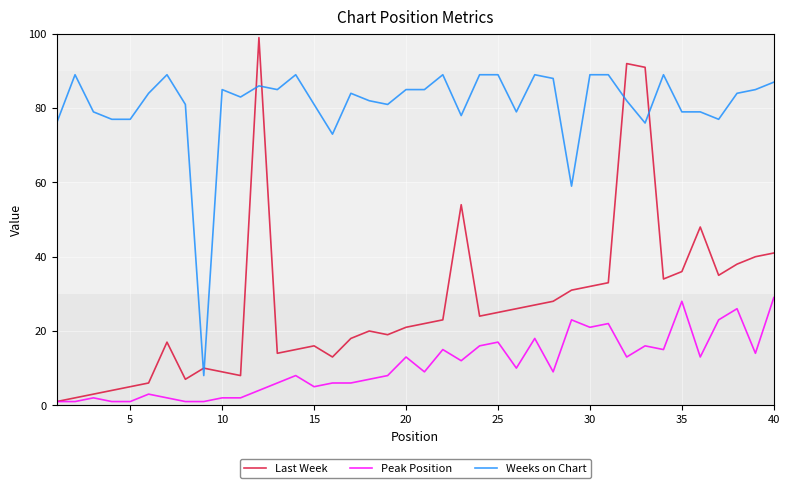

True or false: Peak Position and Weeks on Chart cross at least once.

False